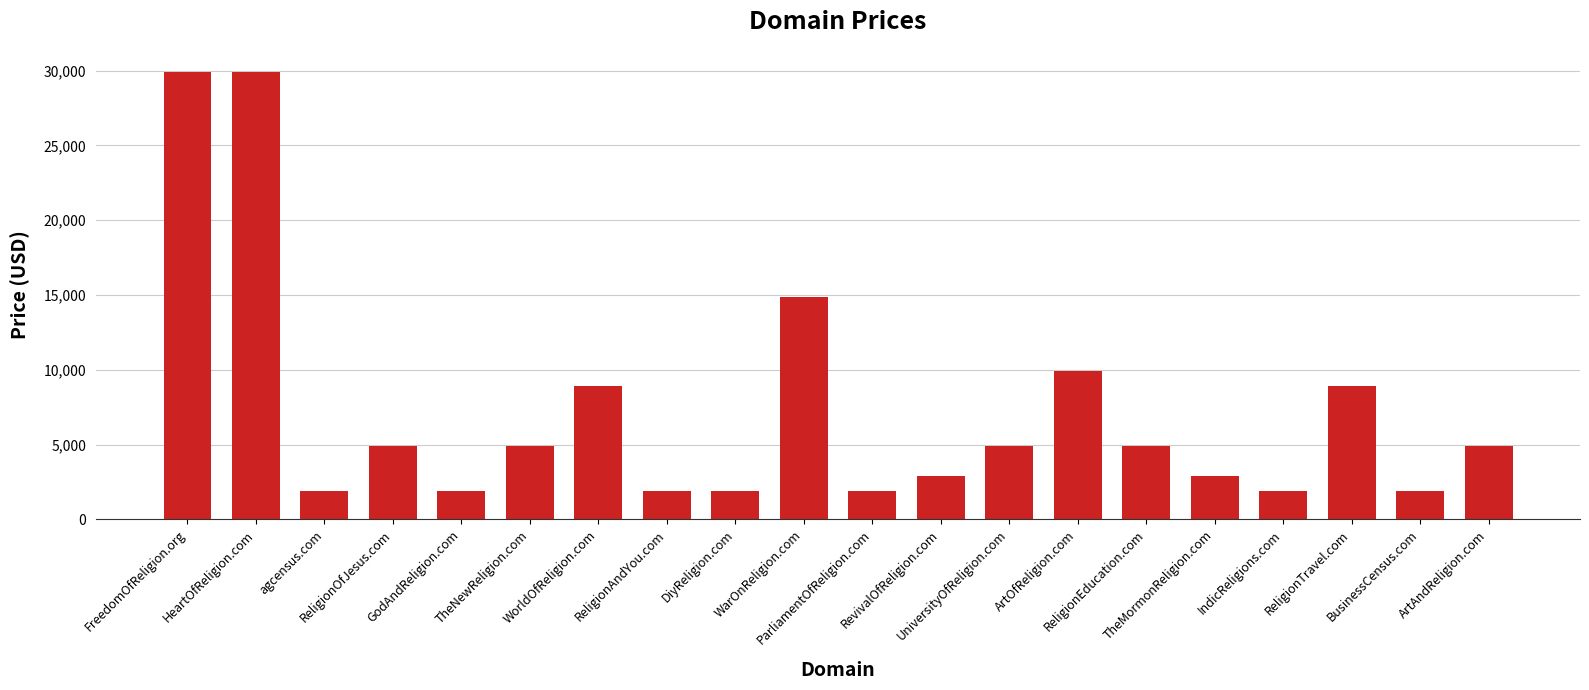

The chart shows a value of 4888 at ReligionEducation.com. True or false?

True